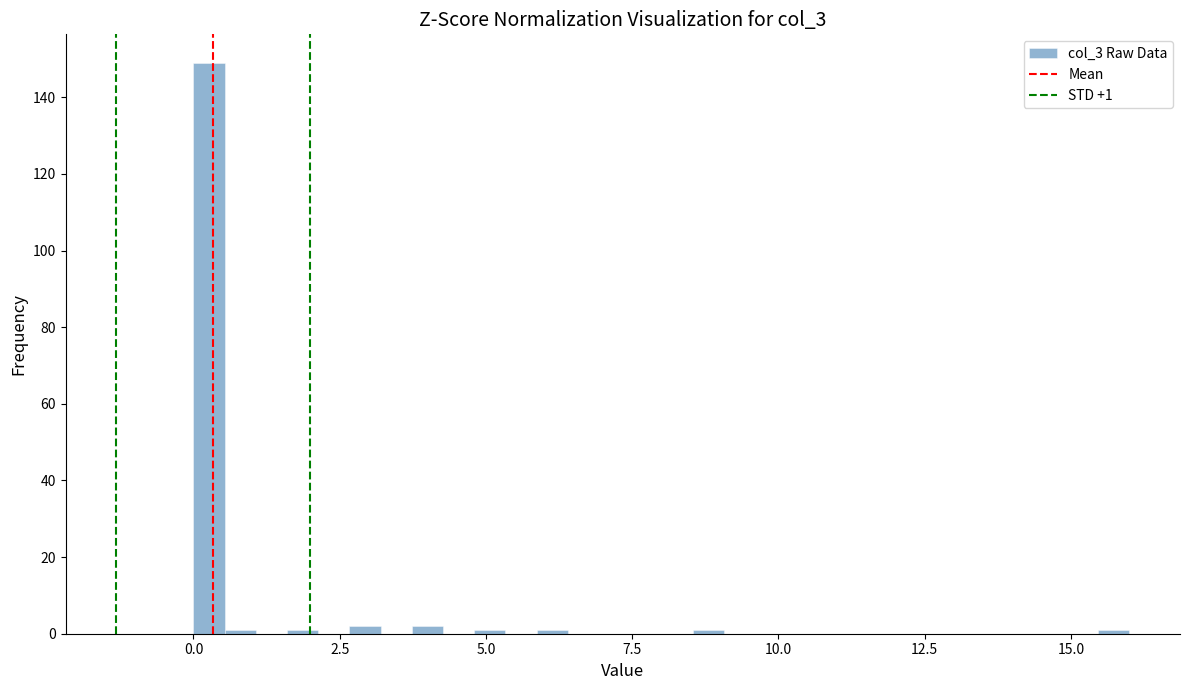

Read against the x-axis, roughly where is the centre of the tallest bar?

0.5